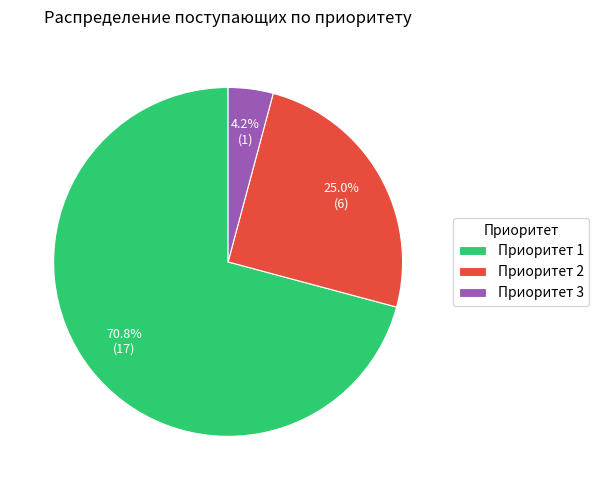

Which has a higher value, Приоритет 2 or Приоритет 3?

Приоритет 2